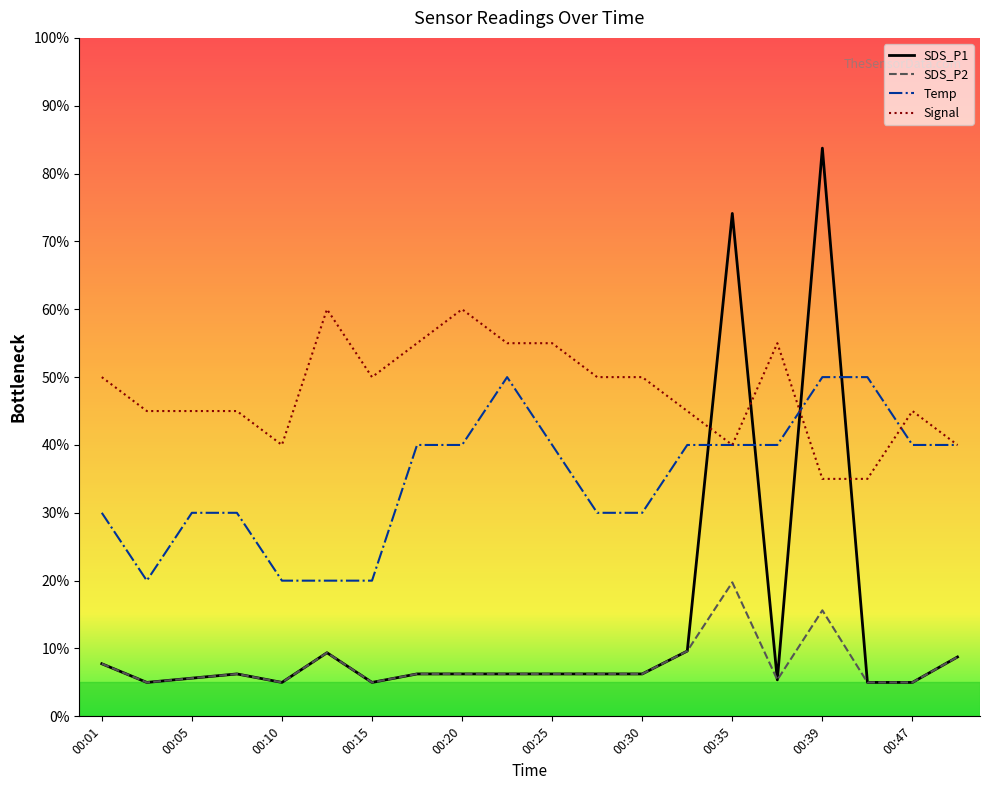

Which series has the widest spread of values?

SDS_P1